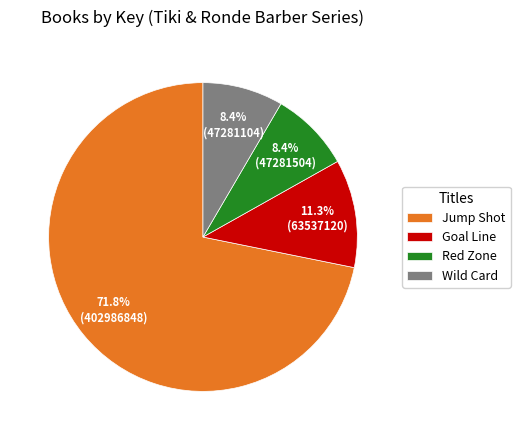

How much of the chart is everything except Red Zone?

91.6%